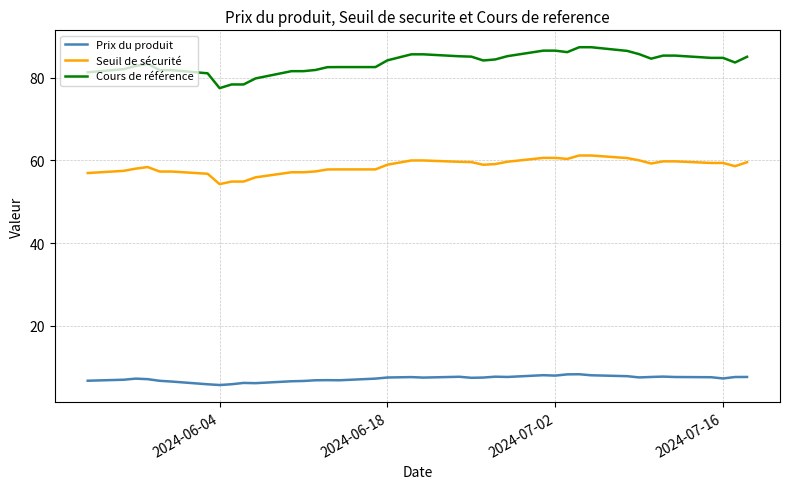

Rank the series by their maximum value, from lowest to highest.

Prix du produit, Seuil de sécurité, Cours de référence